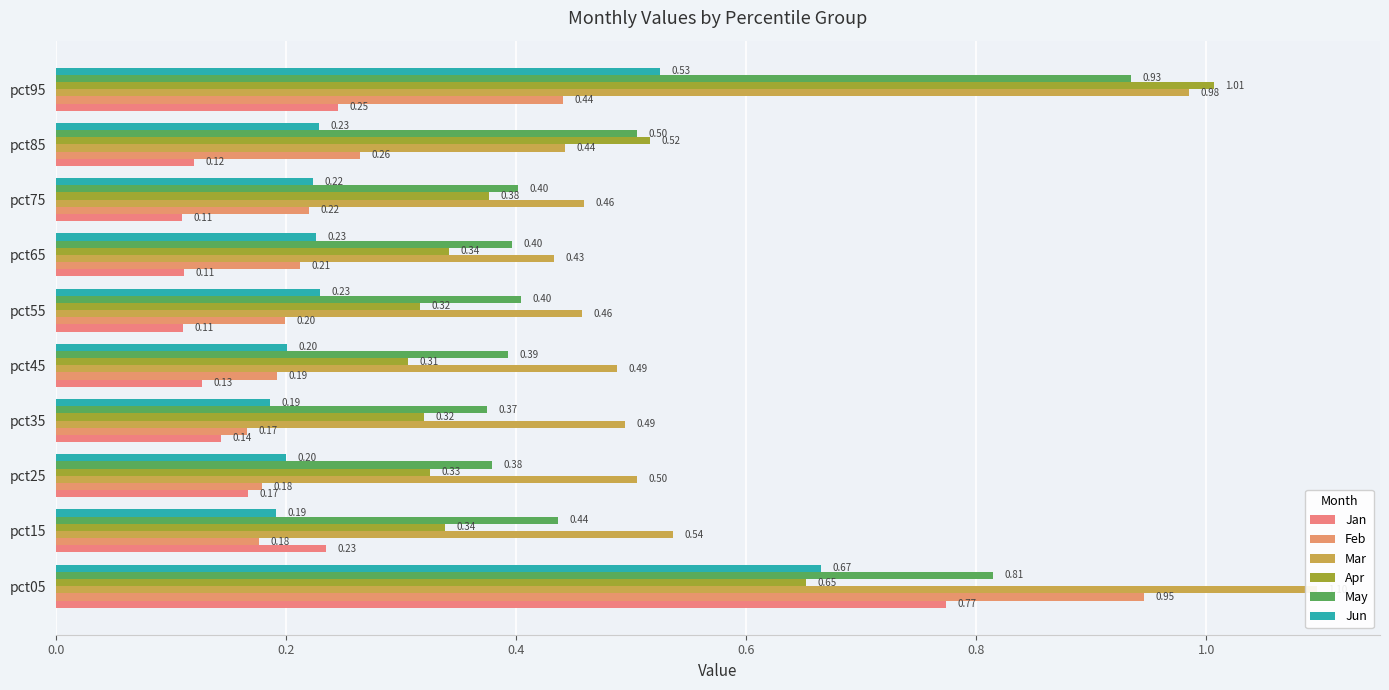

List the labels in order of Feb value, smallest first.

0.6, 0.2, 0.4, 0.8, 1.0, 1.2, 7, 8, 9, 0.0